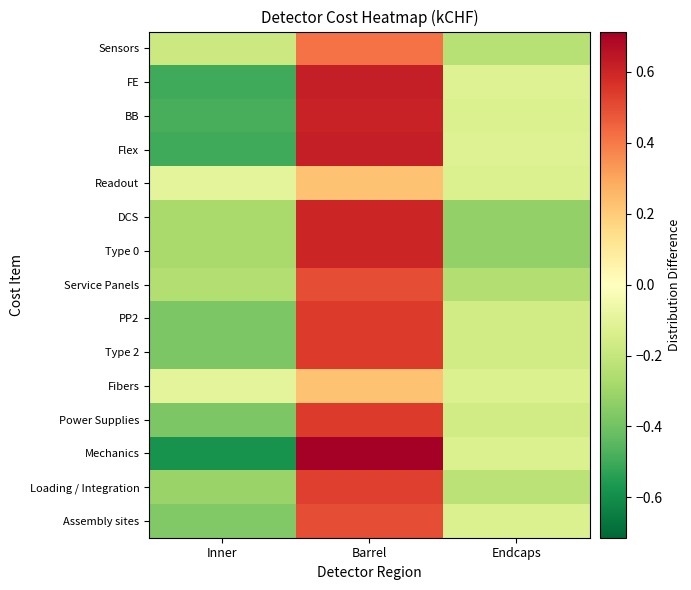

What is the total value across all series at Endcaps?

-2.7